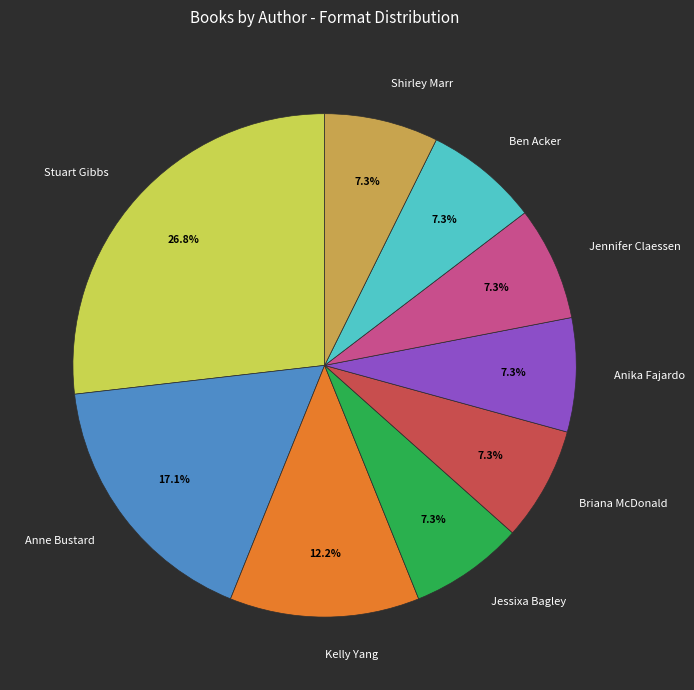

Is it true that Anika Fajardo is 1% of the pie?

False